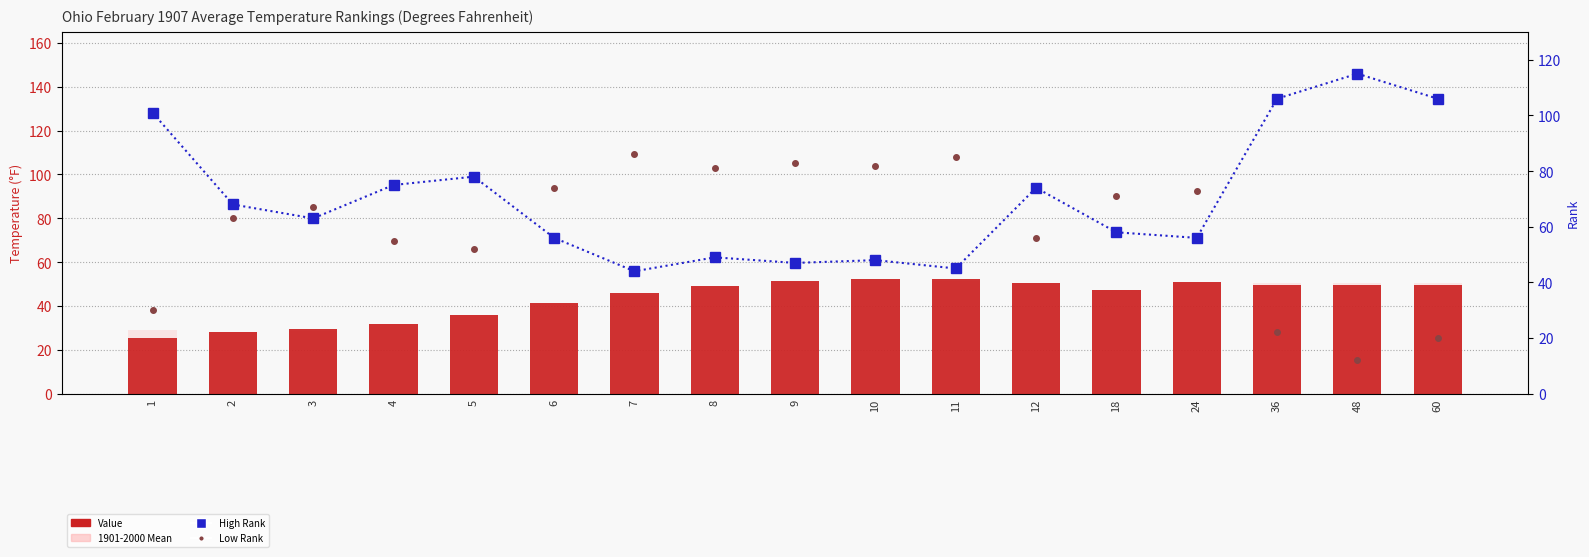

How many data points does each series have?

17